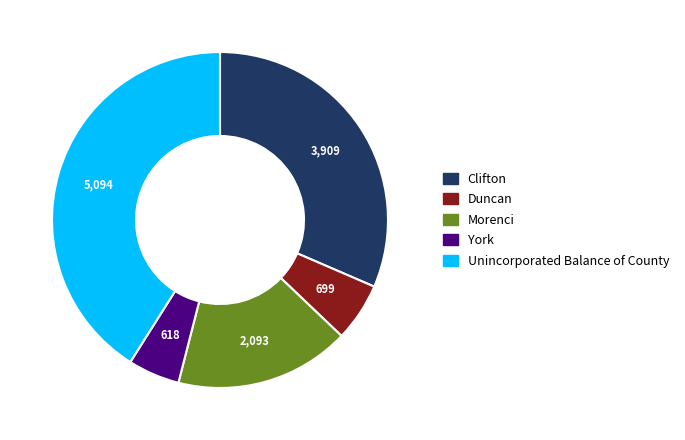

Rank the categories by value from highest to lowest.

Unincorporated Balance of County, Clifton, Morenci, Duncan, York